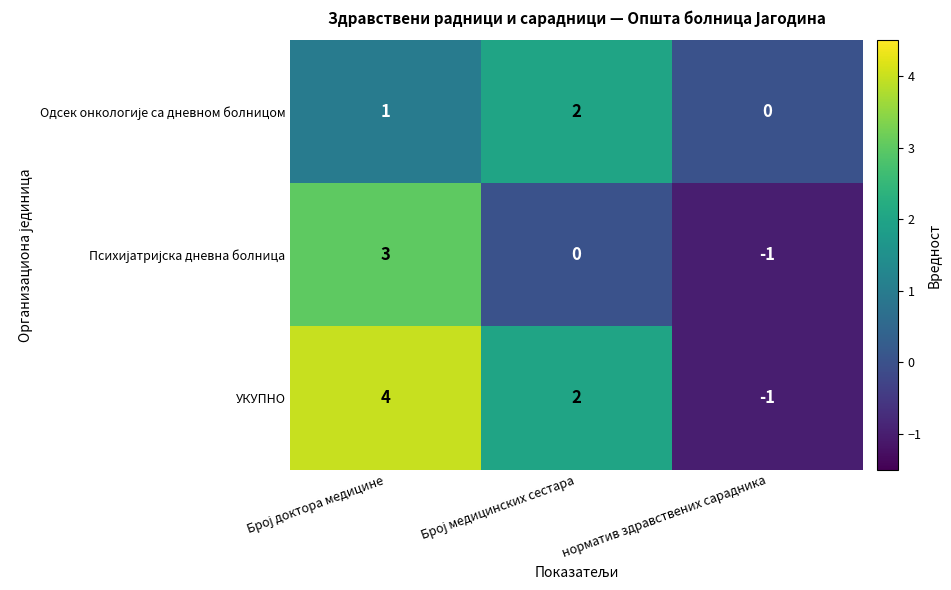

What is the difference between the maximum and minimum values in the УКУПНО series?

5